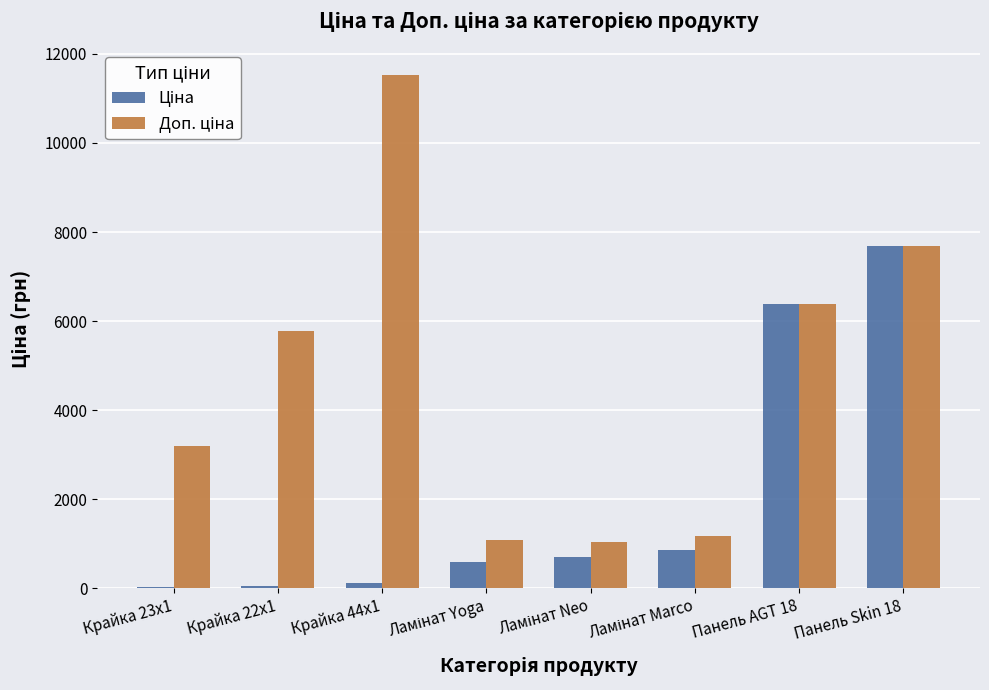

Which category has the highest value across all series?

Крайка 44x1